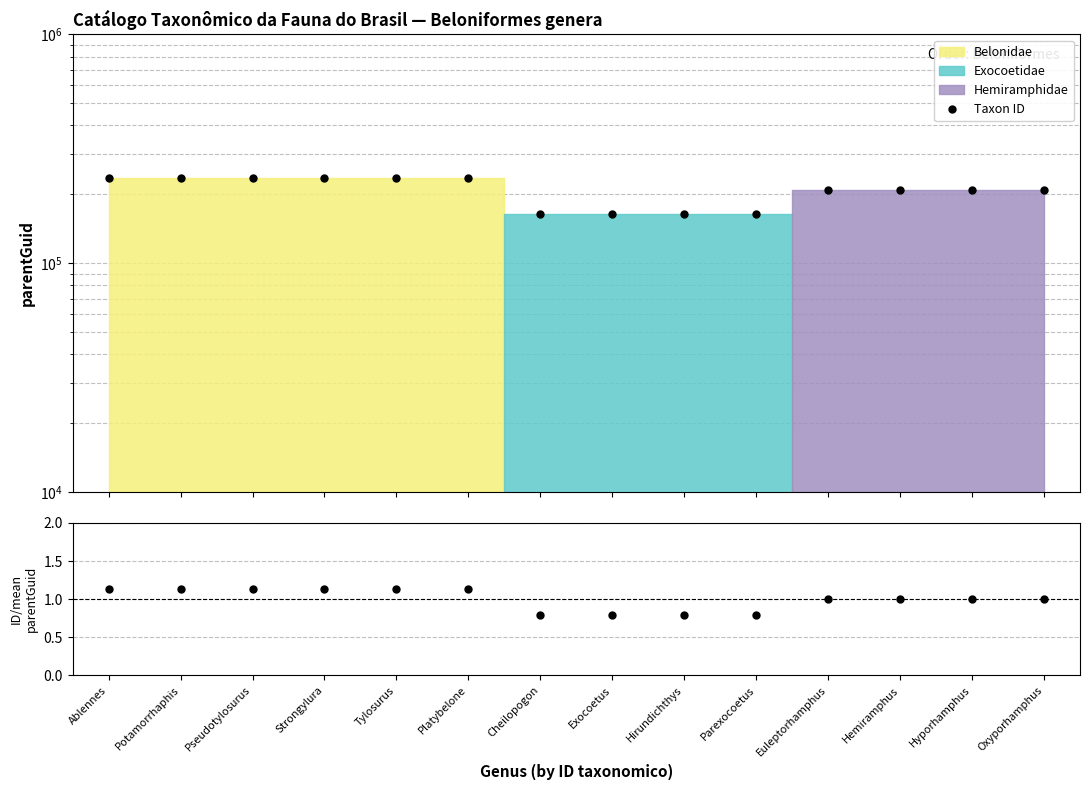

Reading left to right, transcribe all the data shown in this chart.

Ablennes=235496	Potamorrhaphis=235496	Pseudotylosurus=235496	Strongylura=235496	Tylosurus=235496	Platybelone=235496	Cheilopogon=163364	Exocoetus=163364	Hirundichthys=163364	Parexocoetus=163364	Euleptorhamphus=208420	Hemiramphus=208420	Hyporhamphus=208420	Oxyporhamphus=208420